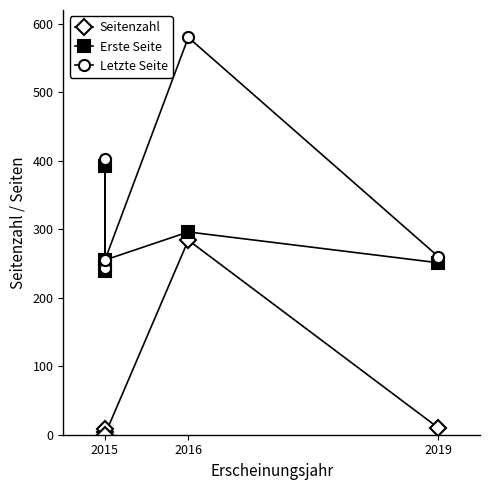

Rank the series at 2015 from lowest to highest value.

Seitenzahl, Erste Seite, Letzte Seite